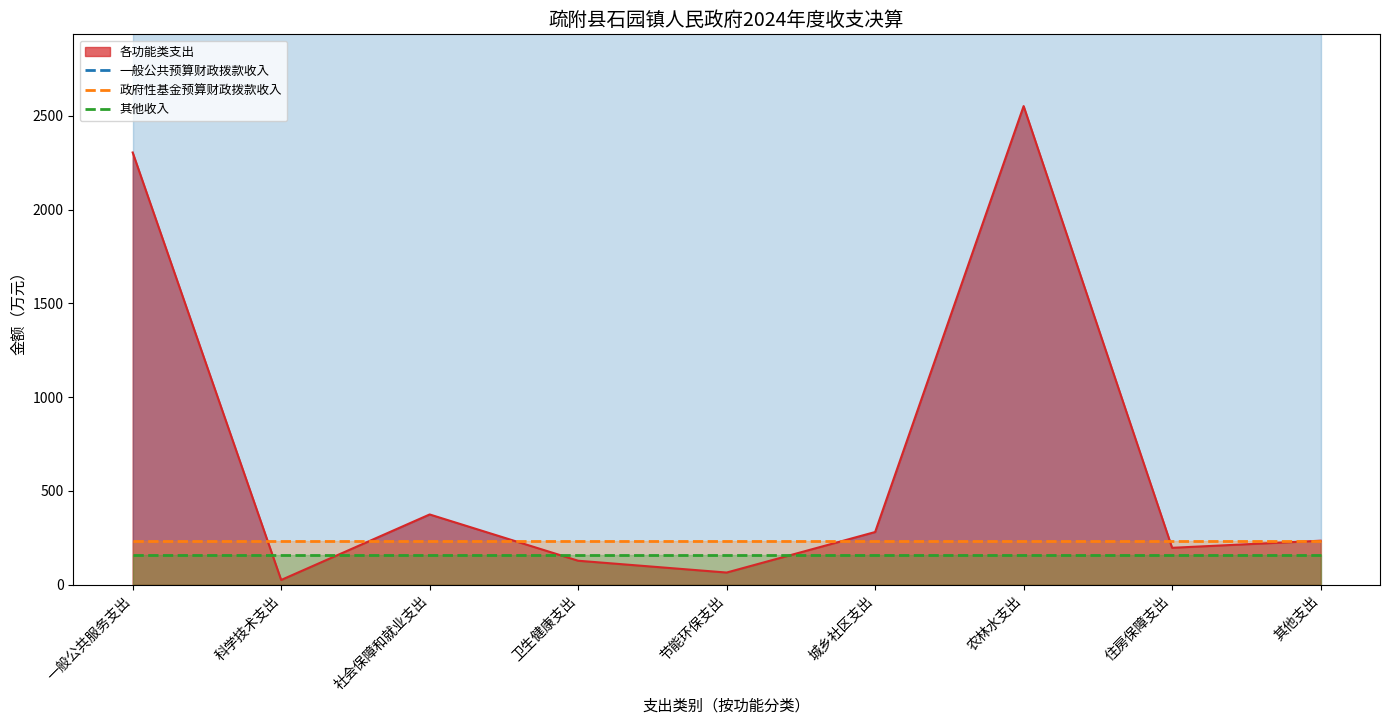

Is it true that 政府性基金预算财政拨款收入 equals 233.6 at 节能环保支出?

True